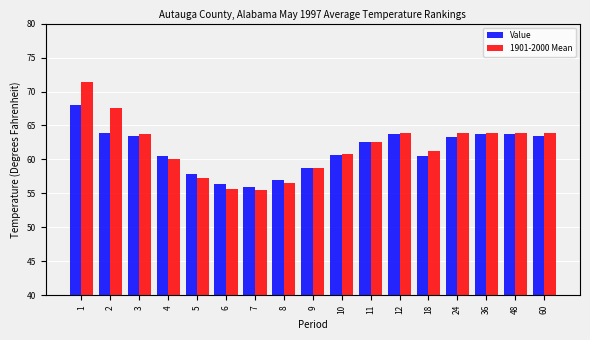

At which label does Value reach its minimum?

7